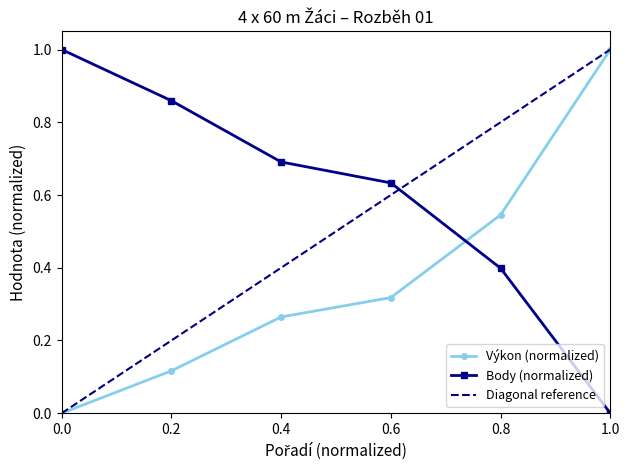

What is the maximum value for Výkon?

1.0